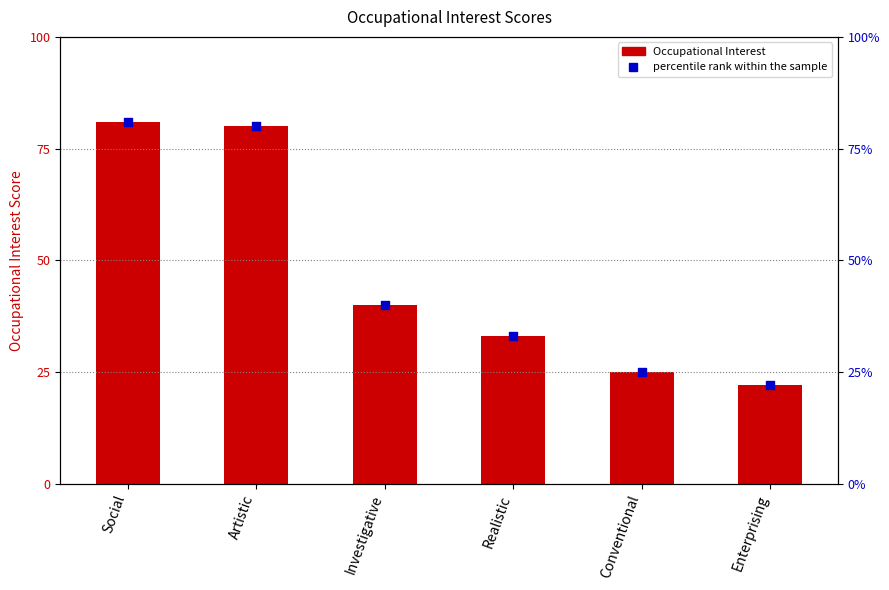

Which series contains the highest Y value?

Occupational Interest